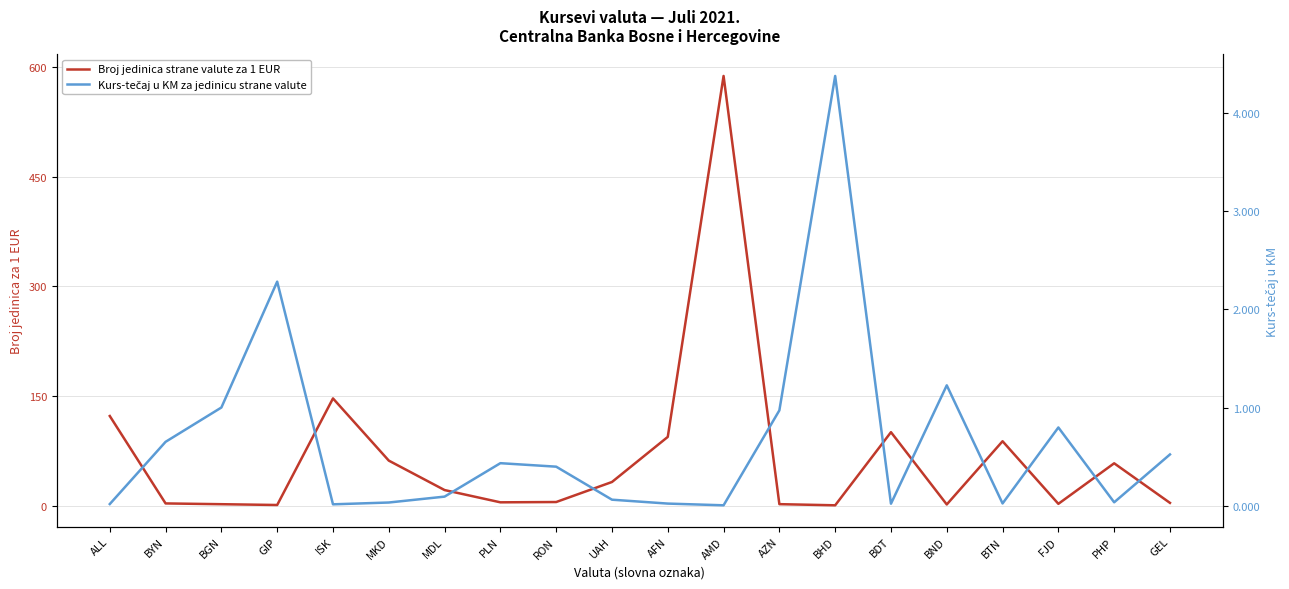

Where do Kurs-tečaj u KM za jedinicu strane valute and Broj jedinica strane valute za 1 EUR first cross each other?

BGN and GIP